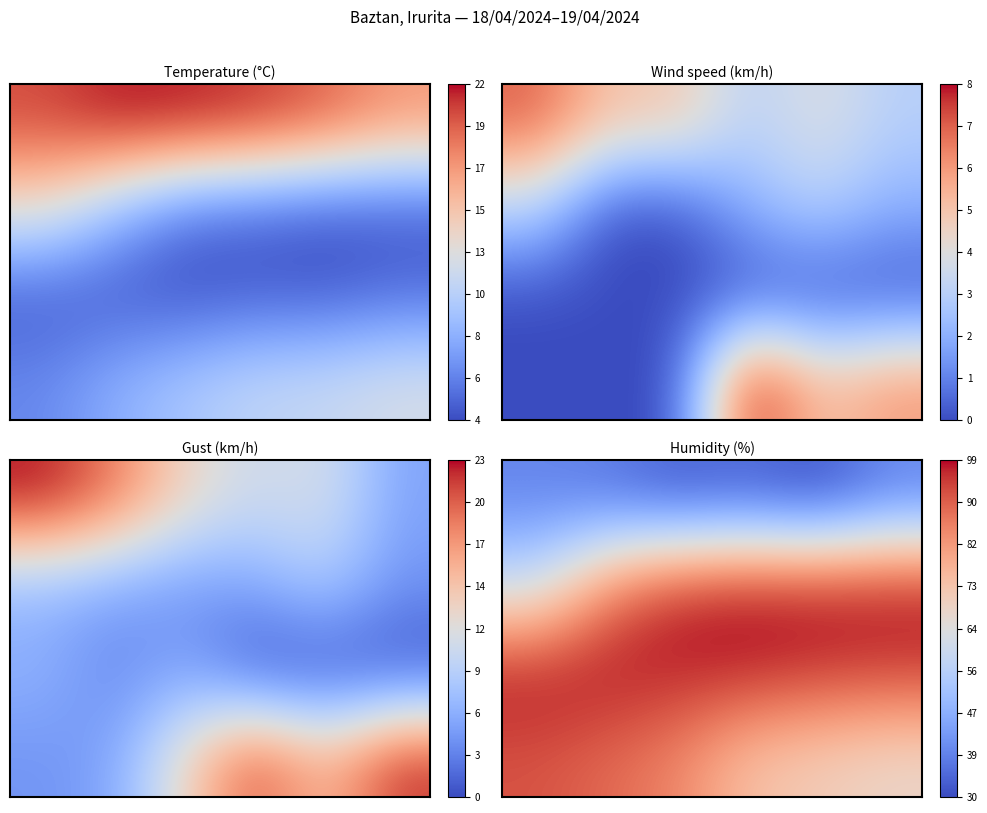

At which category is the sum across all series the highest?

2